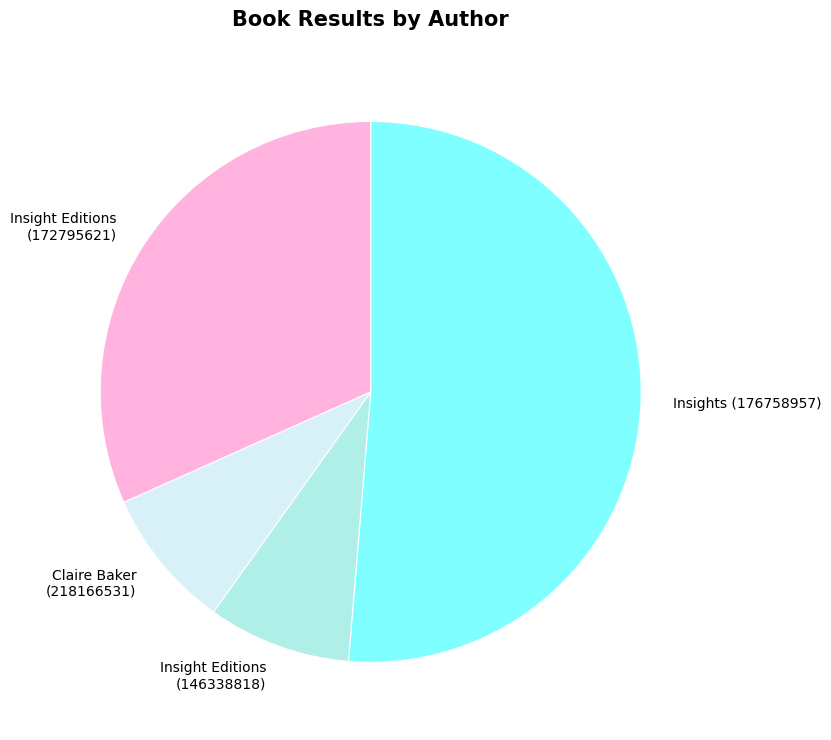

Combined, do Insight Editions (172795621) and Insights (176758957) account for over 50%?

Yes